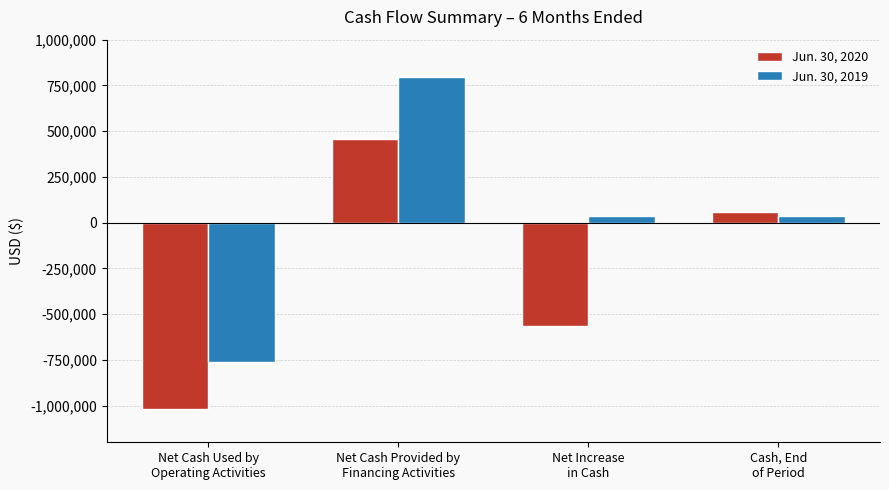

What is the maximum value shown in the chart?

794383